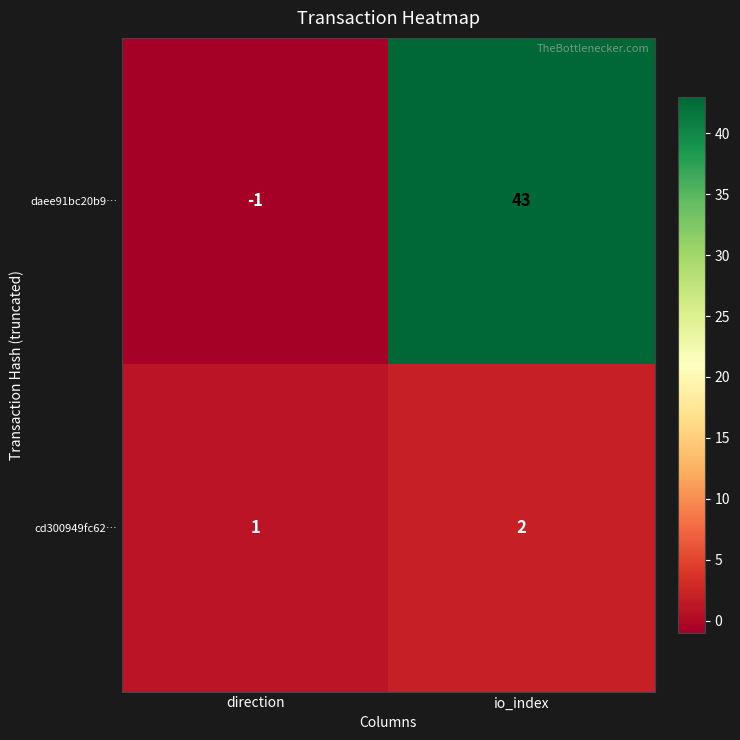

Reading right to left, what are all the values shown in this chart?

daee91bc20b9…: io_index=43	direction=-1
cd300949fc62…: io_index=2	direction=1